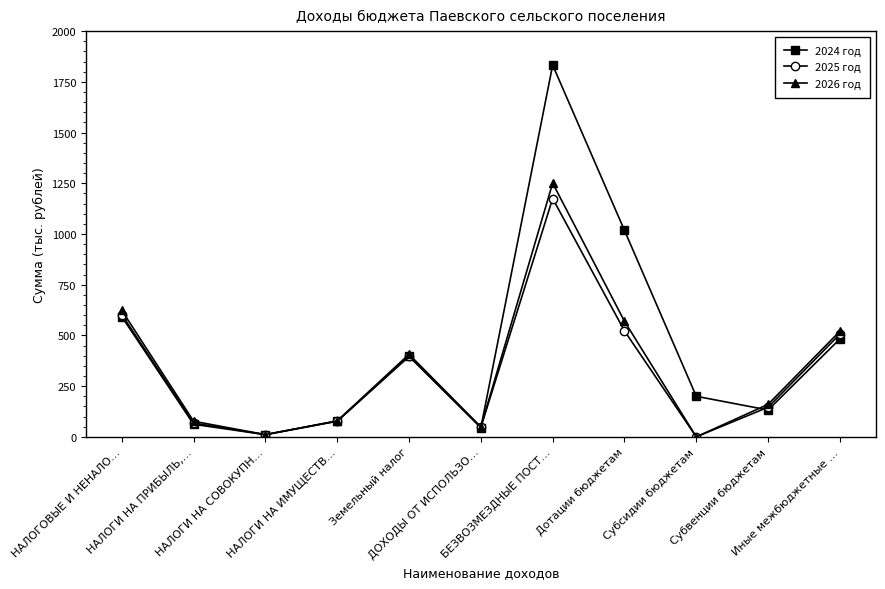

True or false: 2024 год and 2026 год cross at least once.

True